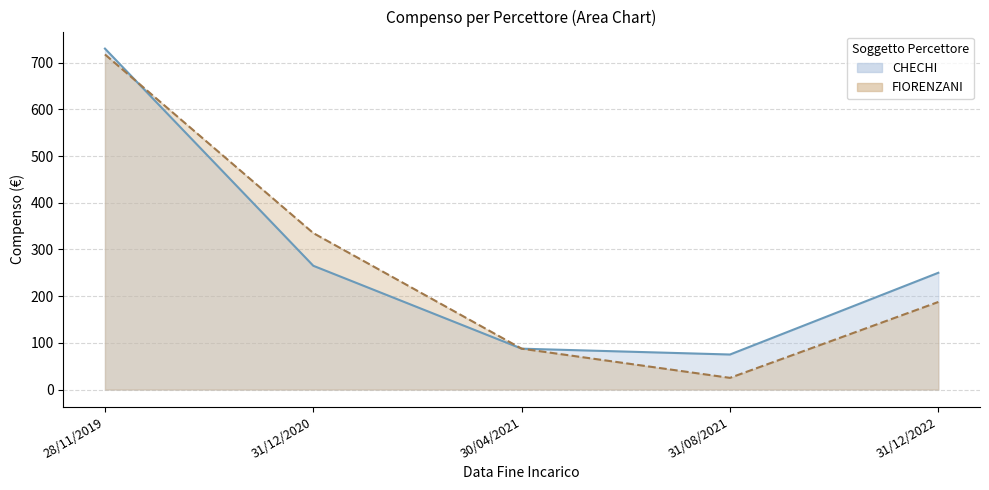

What is the average value of the CHECHI series?

281.5